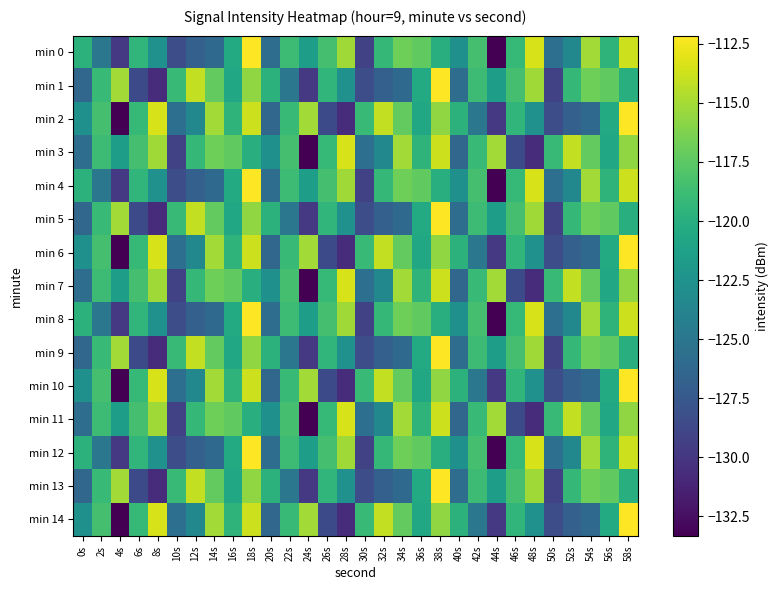

Which has a higher value, 30s or 54s?

54s